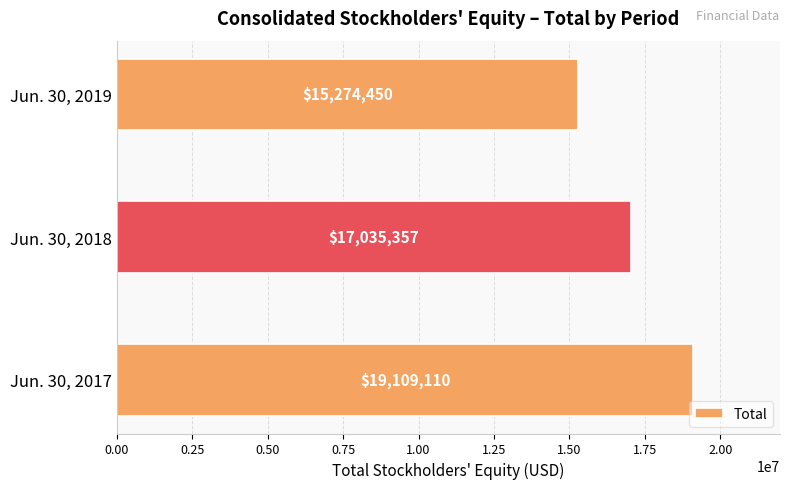

What is the difference between the maximum and minimum values?

3834660